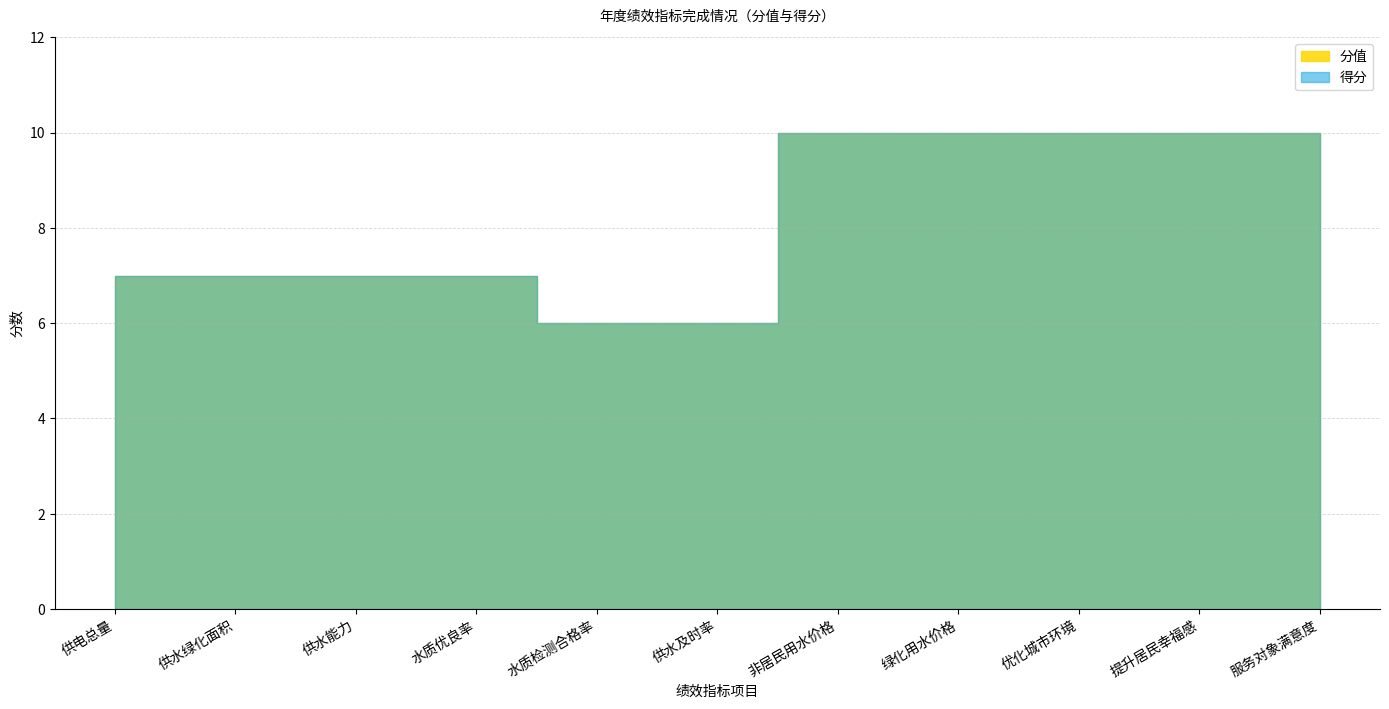

What is the lowest value of the 分值 series?

6